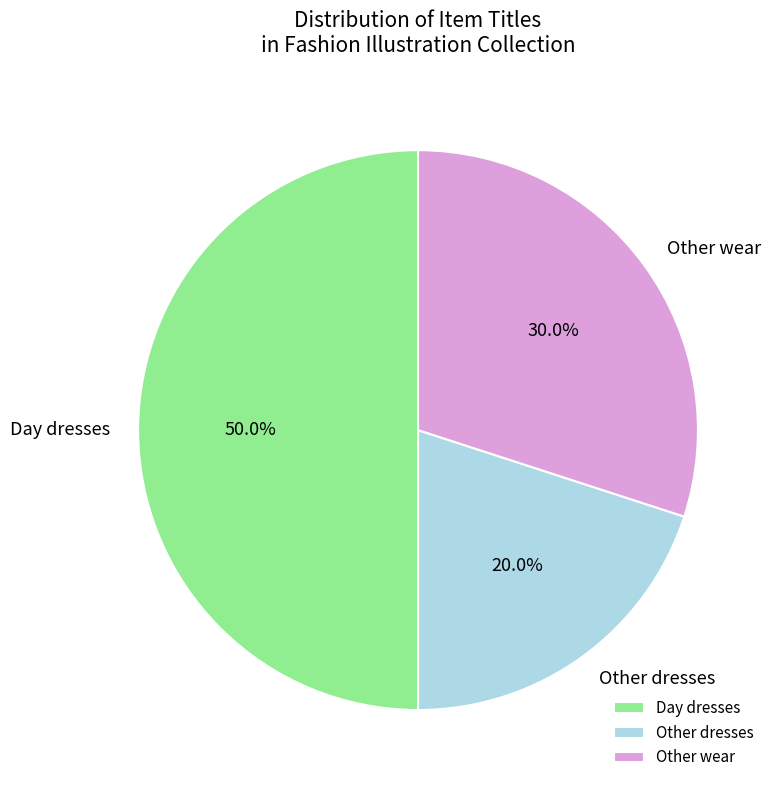

Which slice is the smallest?

Other dresses